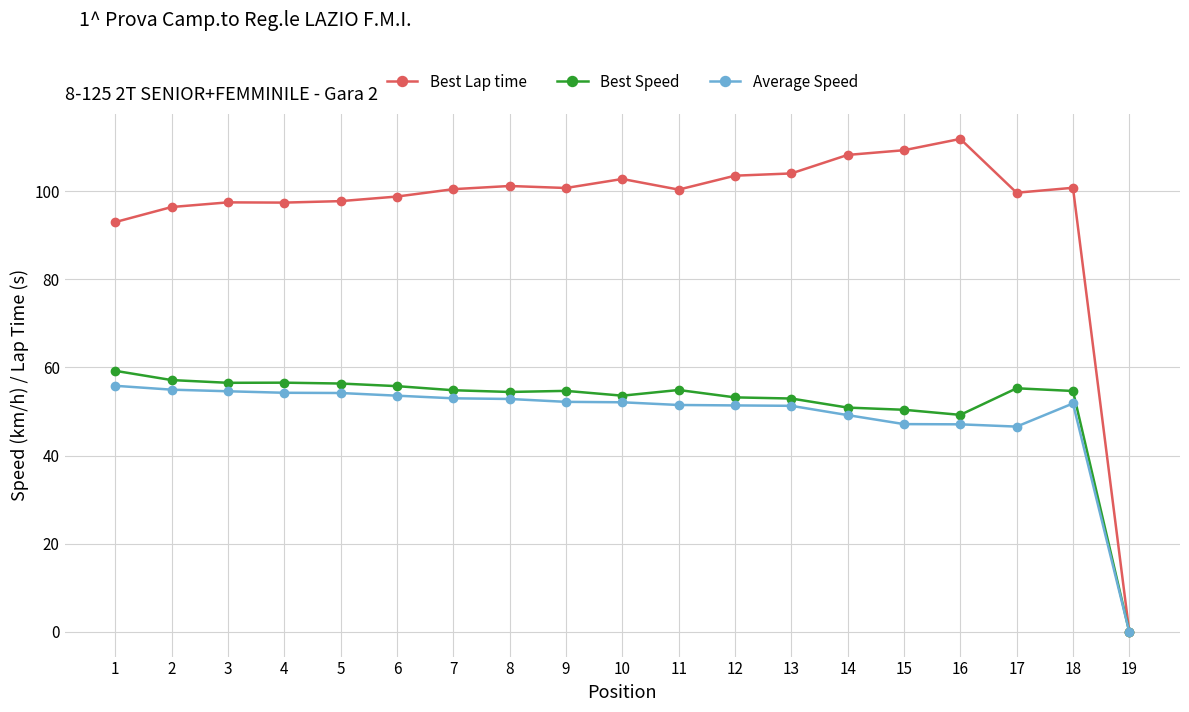

True or false: Best Speed has more than 0 points higher than both neighbors.

True